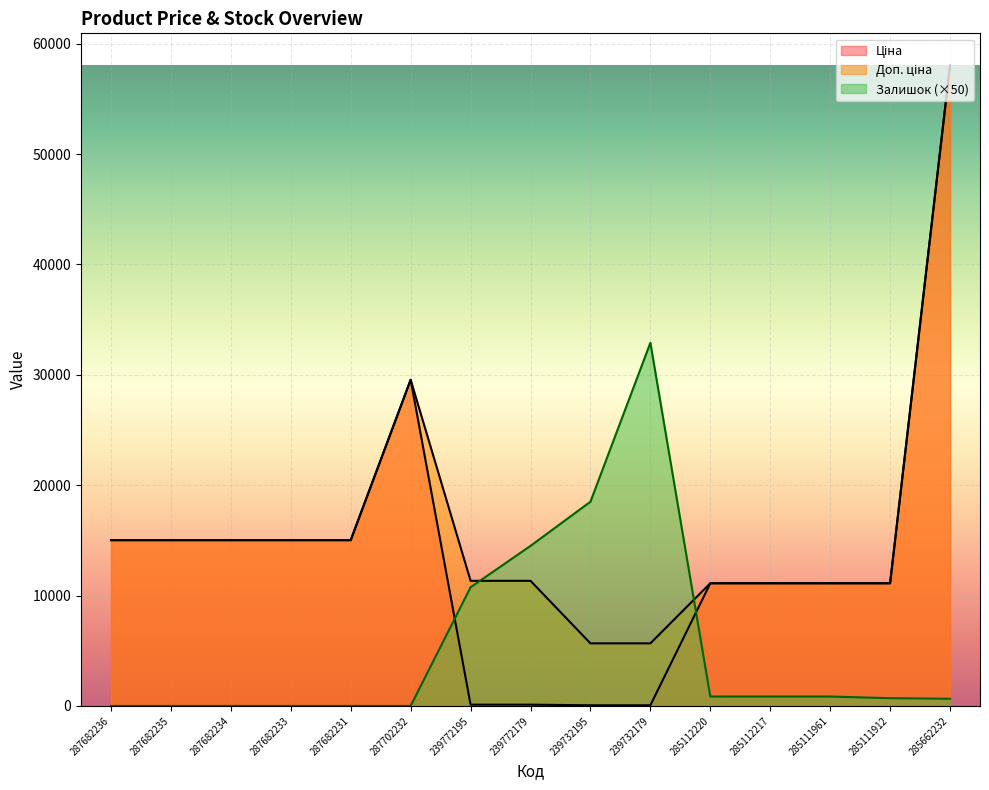

List the labels in order of Доп. ціна value, smallest first.

239732195, 239732179, 285112220, 285112217, 285111961, 285111912, 239772195, 239772179, 287682236, 287682235, 287682234, 287682233, 287682231, 287702232, 285662232